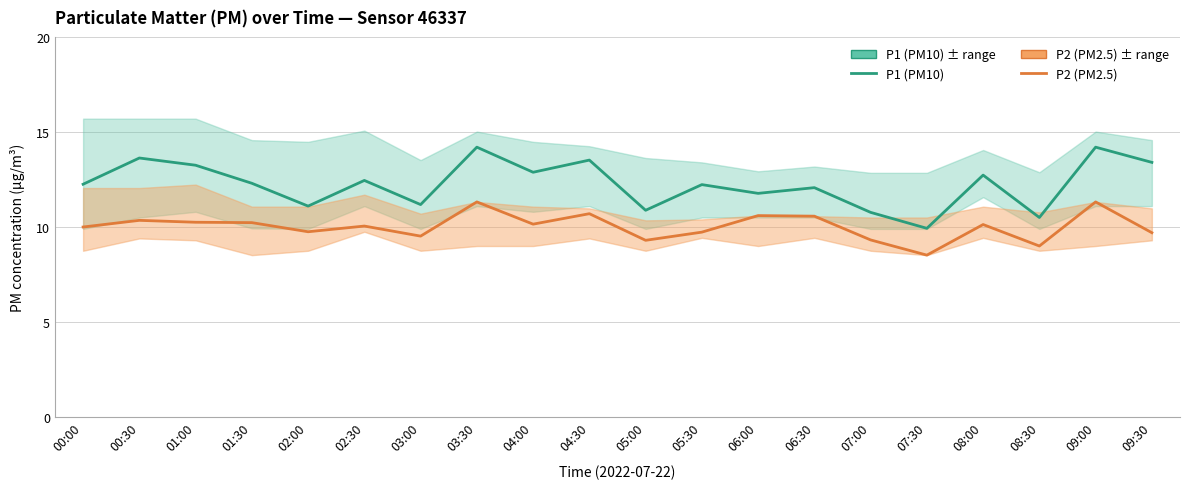

Rank the series at 09:00 from highest to lowest value.

P1 (PM10), P2 (PM2.5)